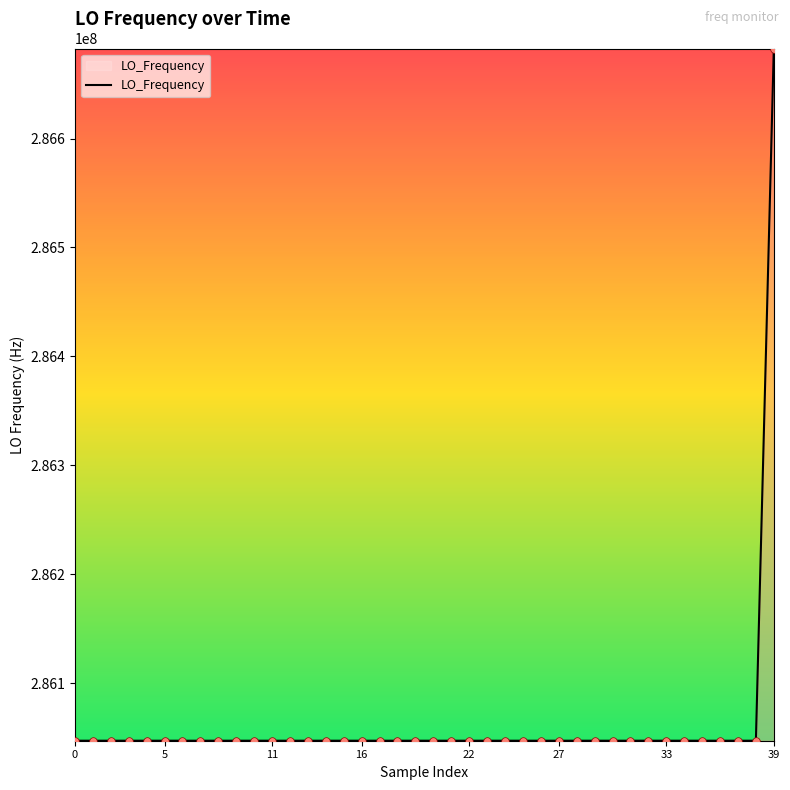

What is the greatest value displayed?

286682703.8